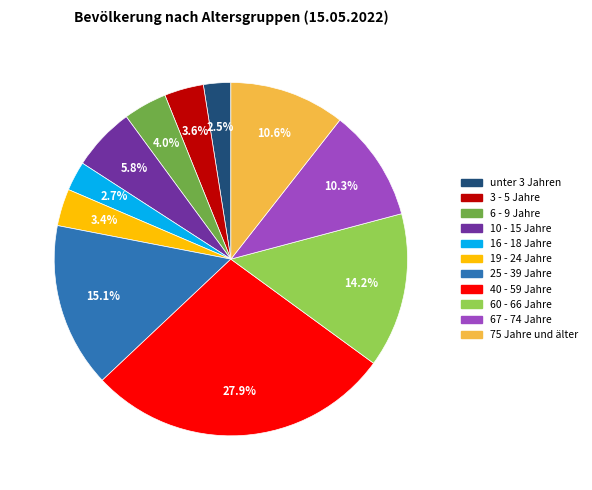

Which category has the biggest portion of the pie?

40 - 59 Jahre